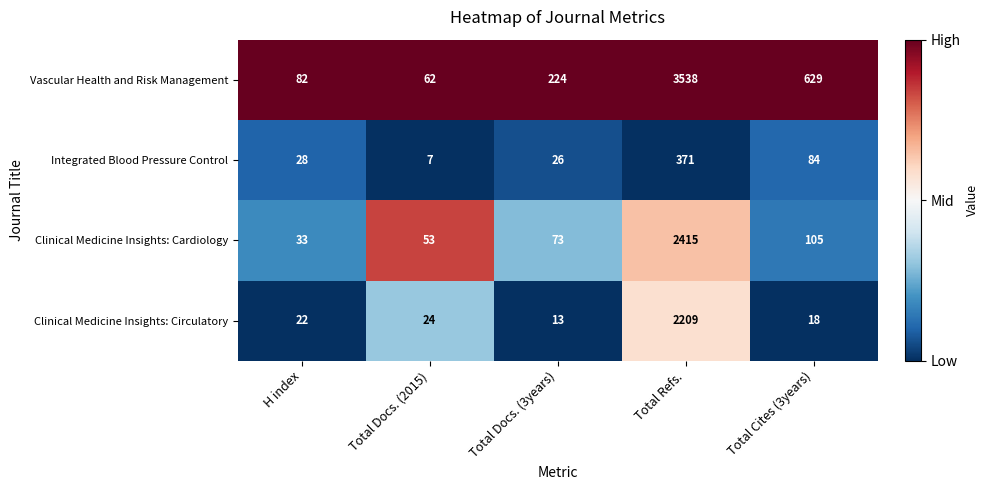

What is the average value of the Clinical Medicine Insights: Circulatory series?

457